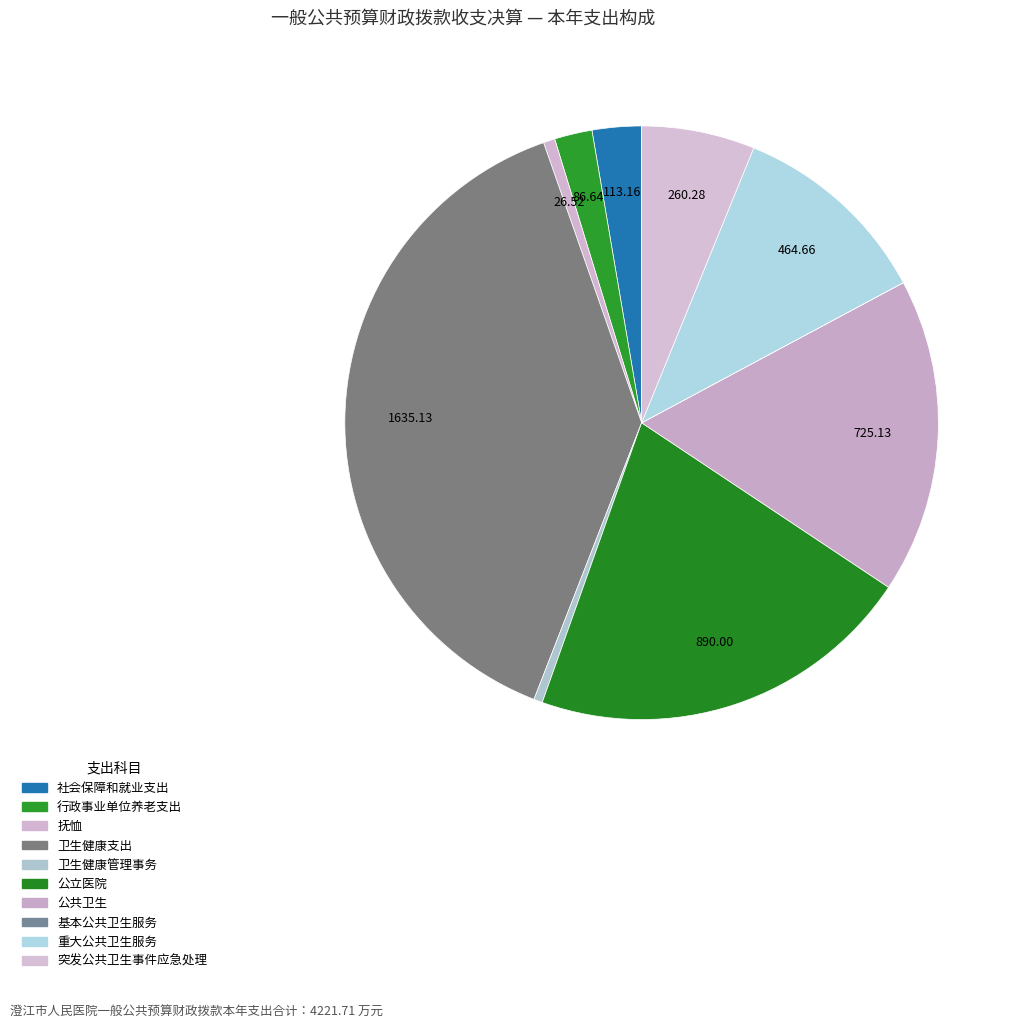

True or false: 行政事业单位养老支出 accounts for 8% of the total.

False